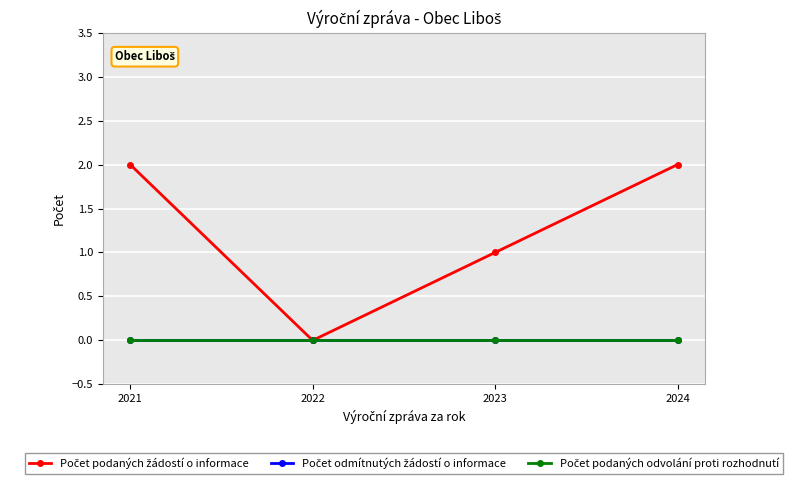

List the series in order of their peak value, highest first.

Počet podaných žádostí o informace, Počet odmítnutých žádostí o informace, Počet podaných odvolání proti rozhodnutí